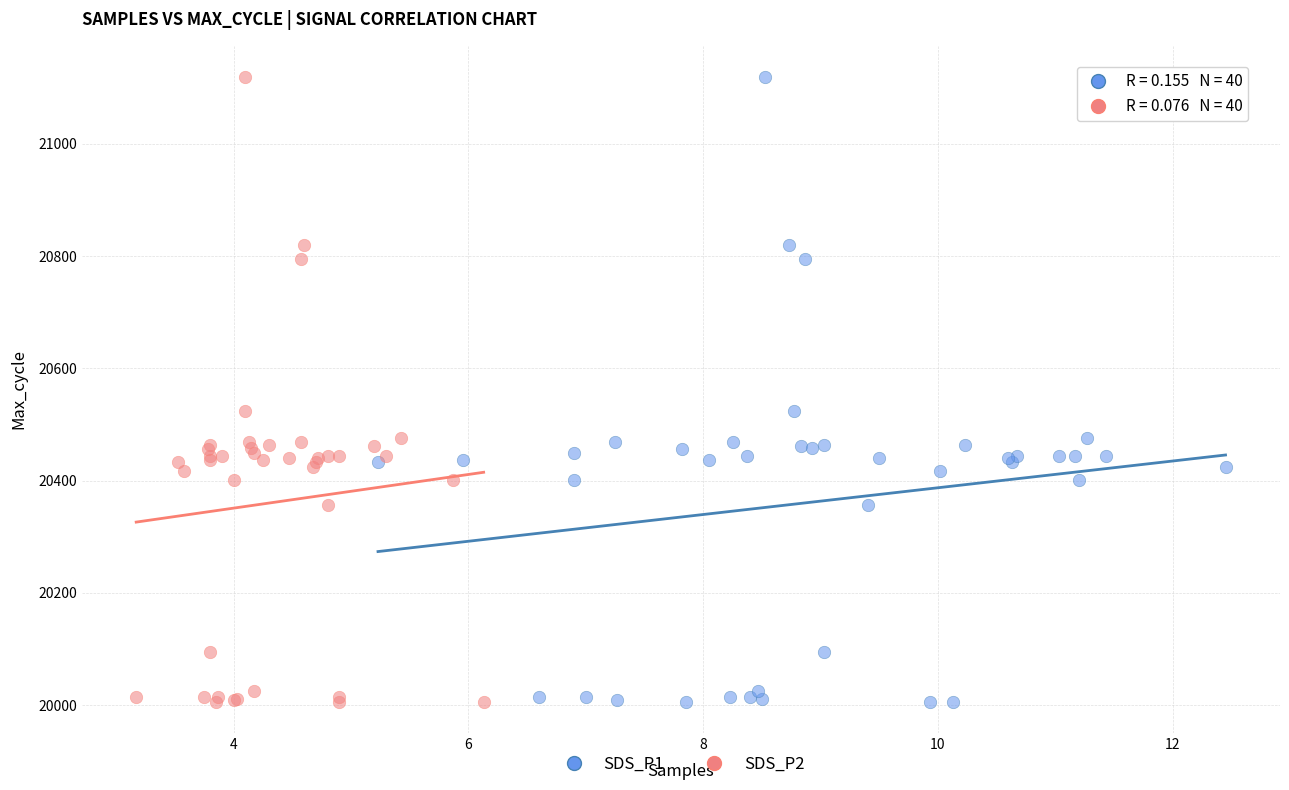

What are all the series names shown in the legend?

SDS_P1, SDS_P2